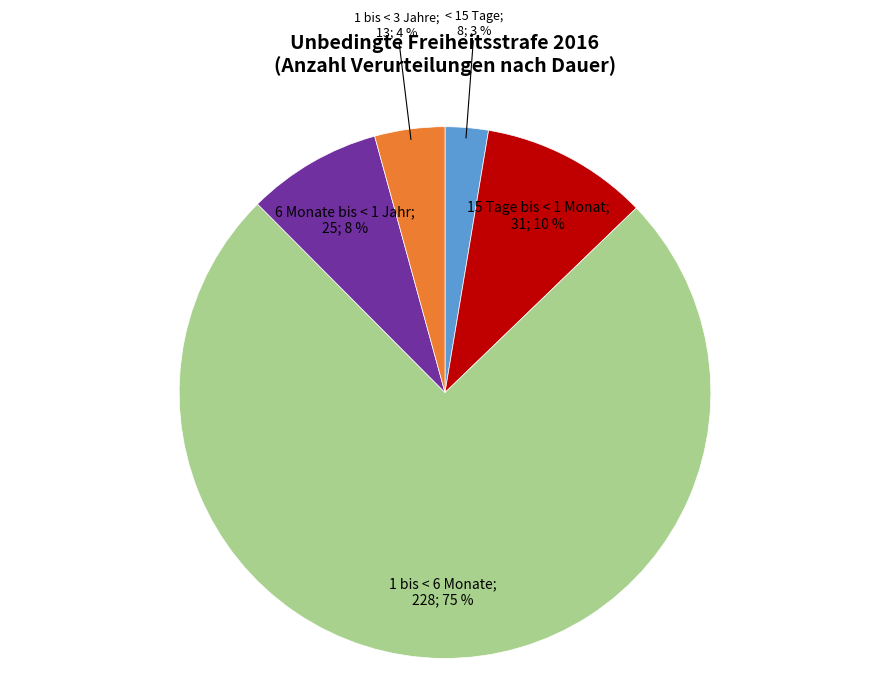

How many segments does this pie chart have?

5